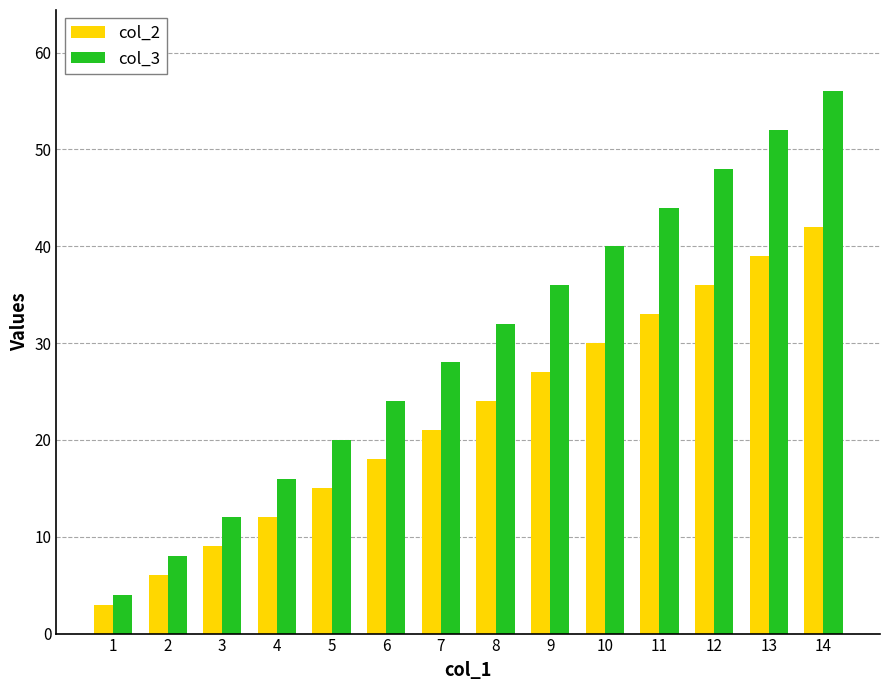

What is the lowest value of the col_2 series?

3